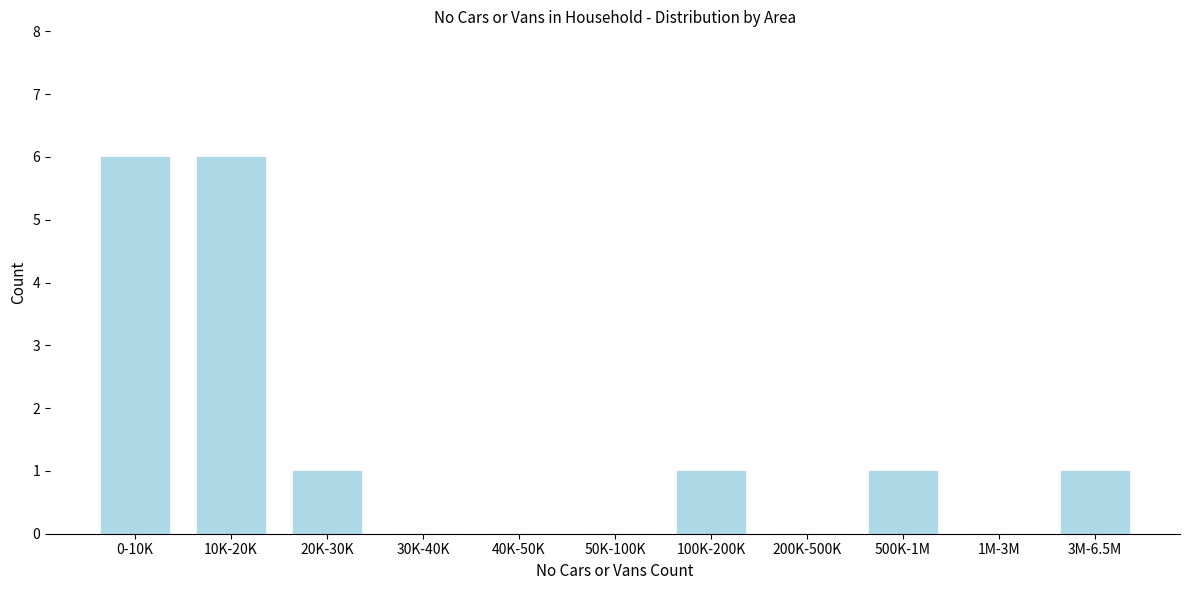

Reading left to right, transcribe all the data shown in this chart.

0-10K=6	10K-20K=6	20K-30K=1	30K-40K=0	40K-50K=0	50K-100K=0	100K-200K=1	200K-500K=0	500K-1M=1	1M-3M=0	3M-6.5M=1